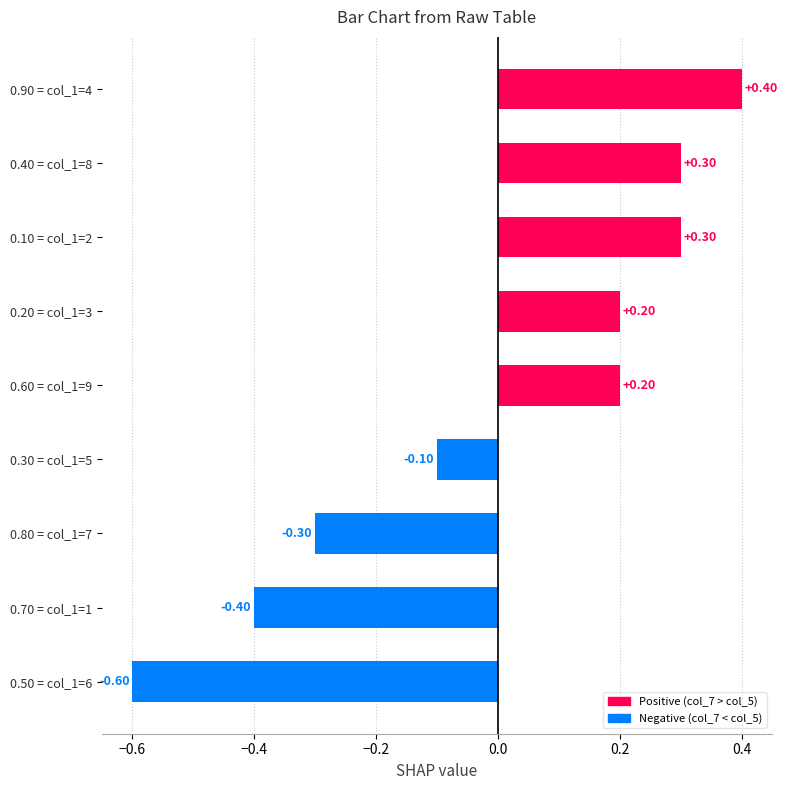

What is the change in value from 0.80 = col_1=7 to 0.50 = col_1=6?

-0.3